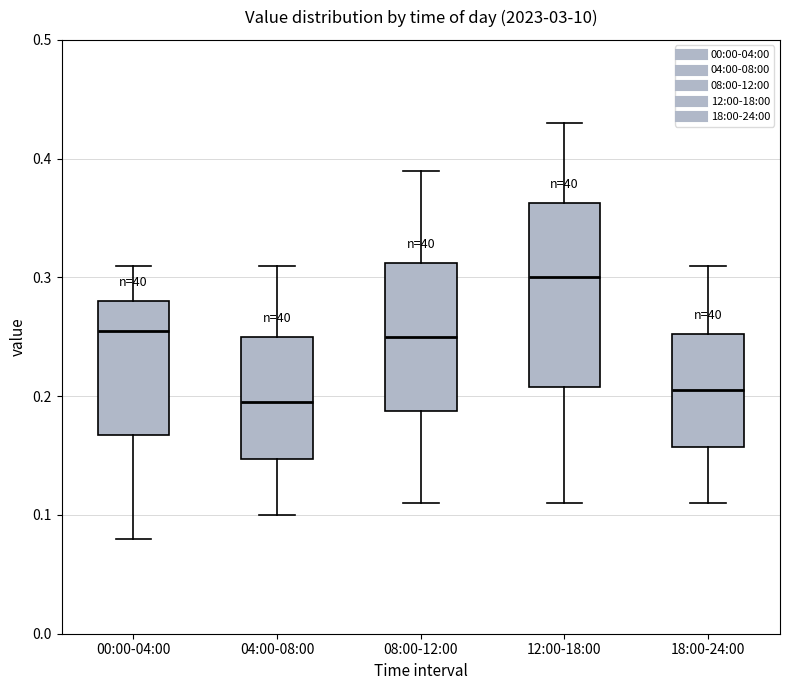

Reading left to right, transcribe this box plot: for each box, give where its median line is, the range the box spans, and where its two whiskers end, as read against the y-axis. The values are not printed on the chart, so give them approximately, as read against the axis.

00:00-04:00: median 0.26, box 0.17 to 0.28, whiskers 0.08 to 0.31
04:00-08:00: median 0.20, box 0.15 to 0.25, whiskers 0.10 to 0.31
08:00-12:00: median 0.25, box 0.19 to 0.31, whiskers 0.11 to 0.39
12:00-18:00: median 0.30, box 0.21 to 0.36, whiskers 0.11 to 0.43
18:00-24:00: median 0.21, box 0.16 to 0.25, whiskers 0.11 to 0.31